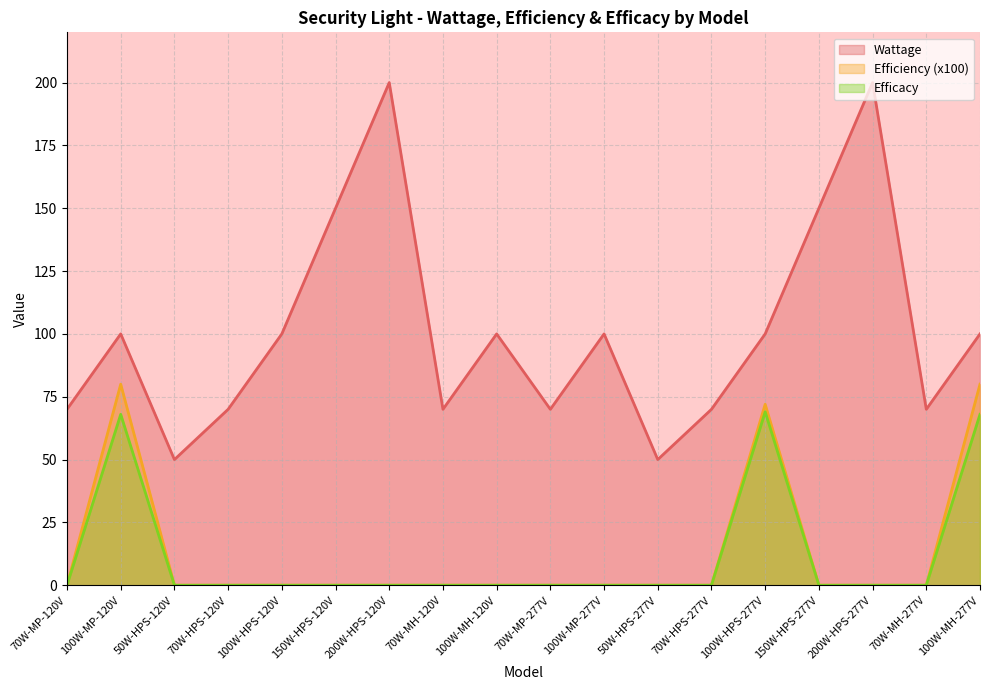

Does the chart have visible grid lines?

Yes